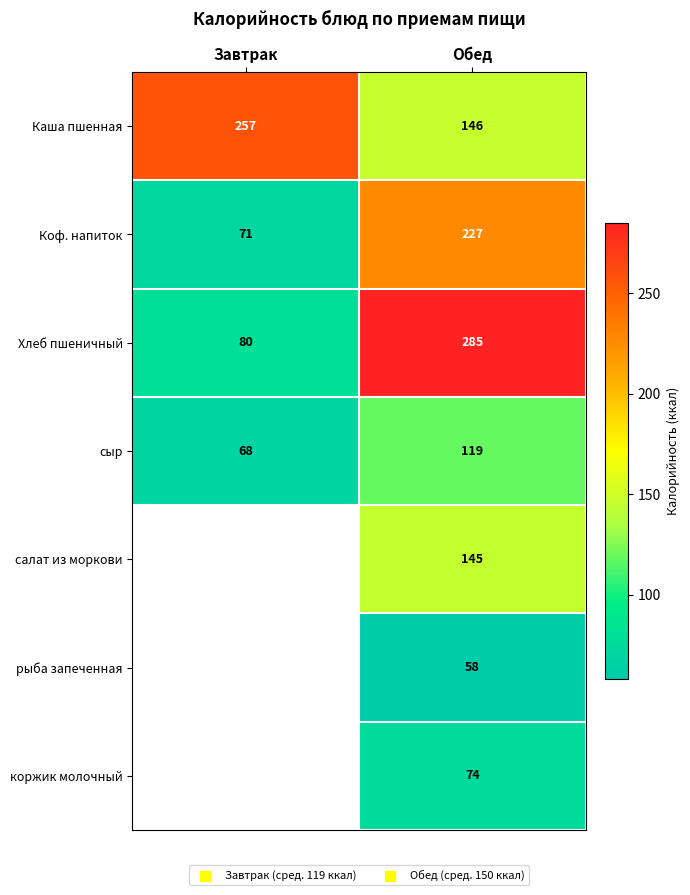

At Обед, list the series in order from largest to smallest.

Хлеб пшеничный, Коф. напиток, Каша пшенная, салат из моркови, сыр, коржик молочный, рыба запеченная